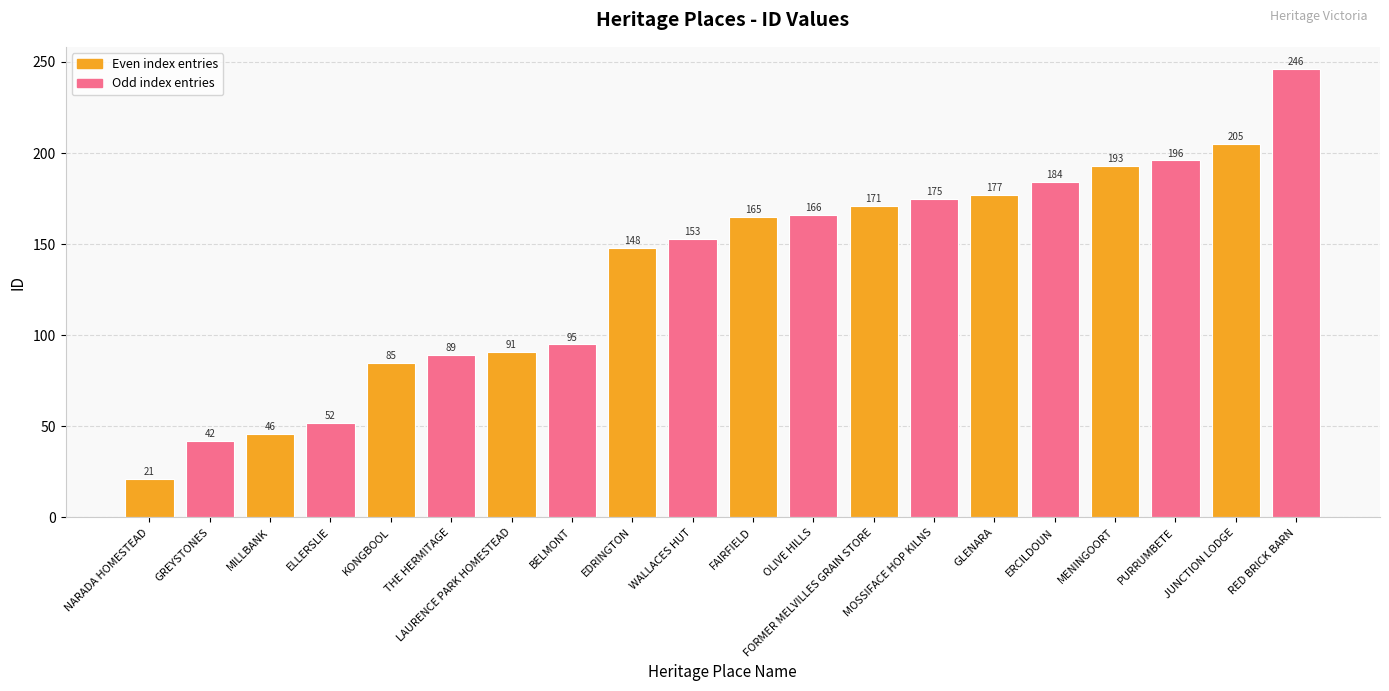

What is the change in value from BELMONT to ERCILDOUN?

+89